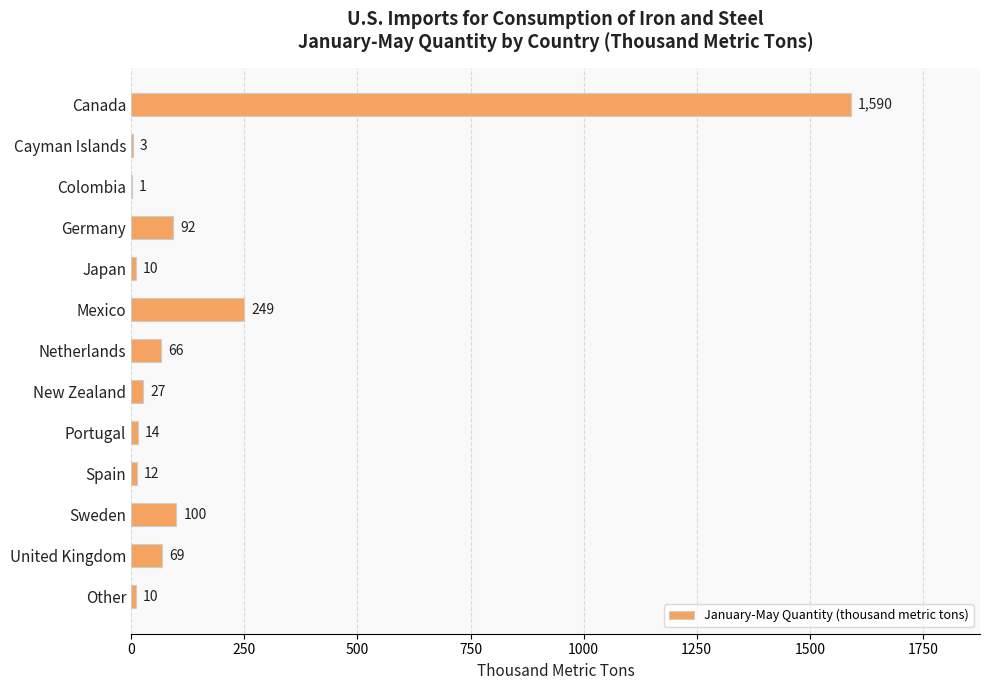

Where is the data nearest to the value 795?

Mexico